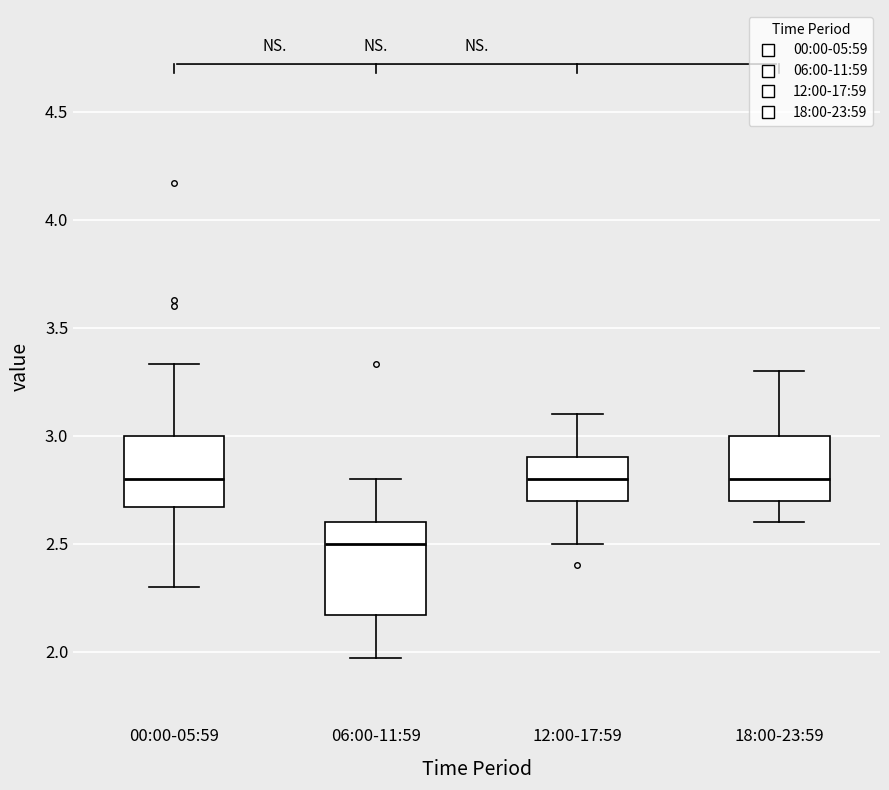

Reading left to right, transcribe this box plot: for each box, give where its median line is, the range the box spans, and where its two whiskers end, as read against the y-axis. The values are not printed on the chart, so give them approximately, as read against the axis.

00:00-05:59: median 2.80, box 2.65 to 3.00, whiskers 2.30 to 3.35
06:00-11:59: median 2.50, box 2.15 to 2.60, whiskers 1.95 to 2.80
12:00-17:59: median 2.80, box 2.70 to 2.90, whiskers 2.50 to 3.10
18:00-23:59: median 2.80, box 2.70 to 3.00, whiskers 2.60 to 3.30